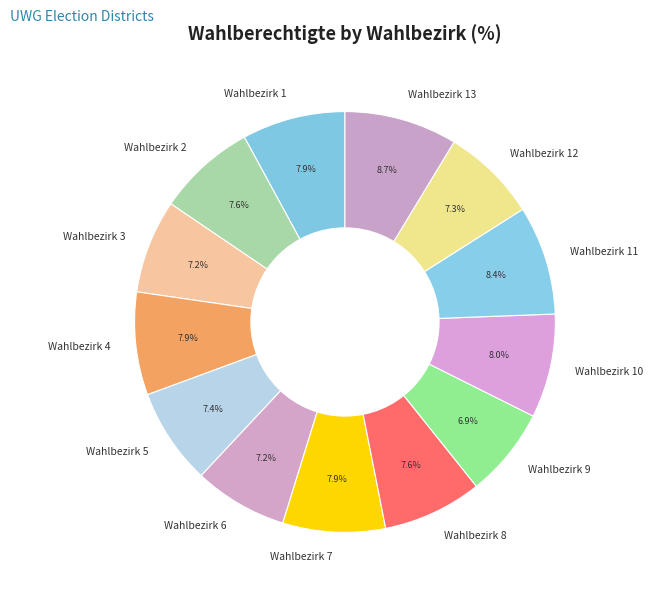

How many segments does this pie chart have?

13